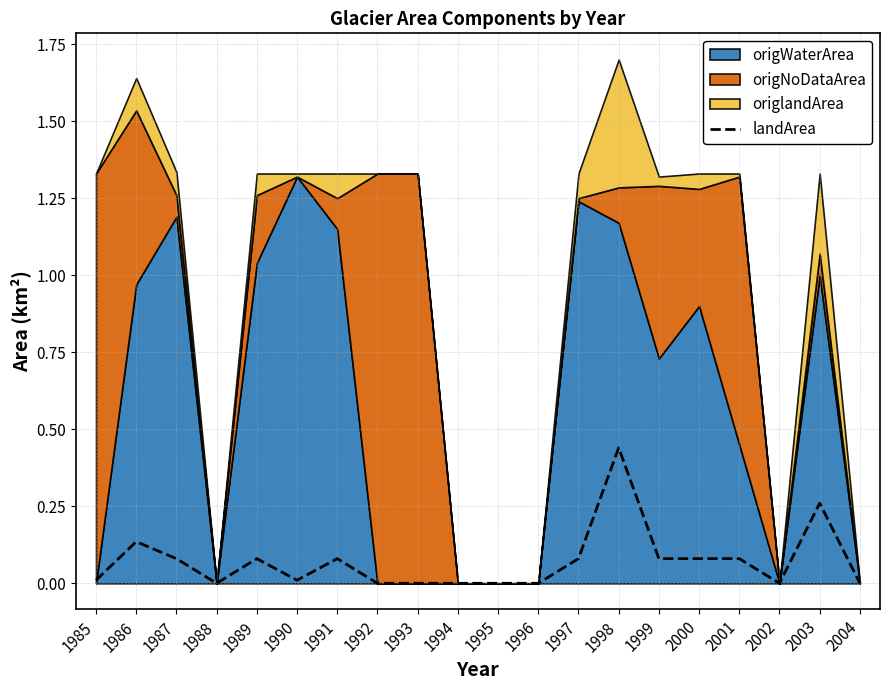

How many interior local valleys (lower than both neighbors) does the data have?

3